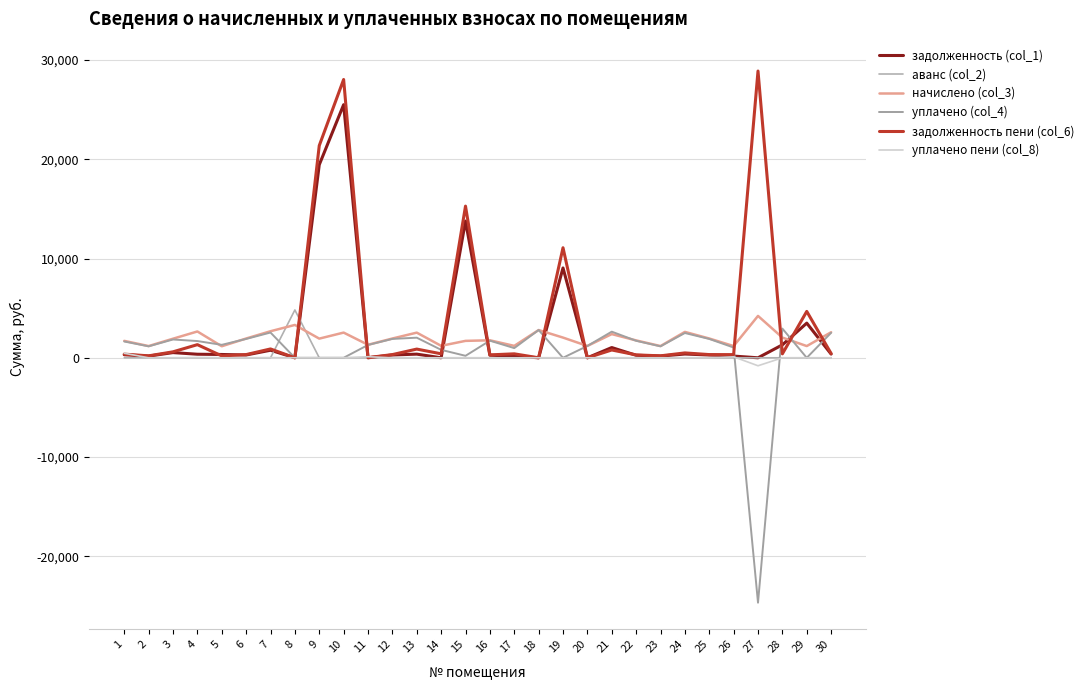

What is the sum of the задолженность пени (col_6) values at 7 and 18?

891.6